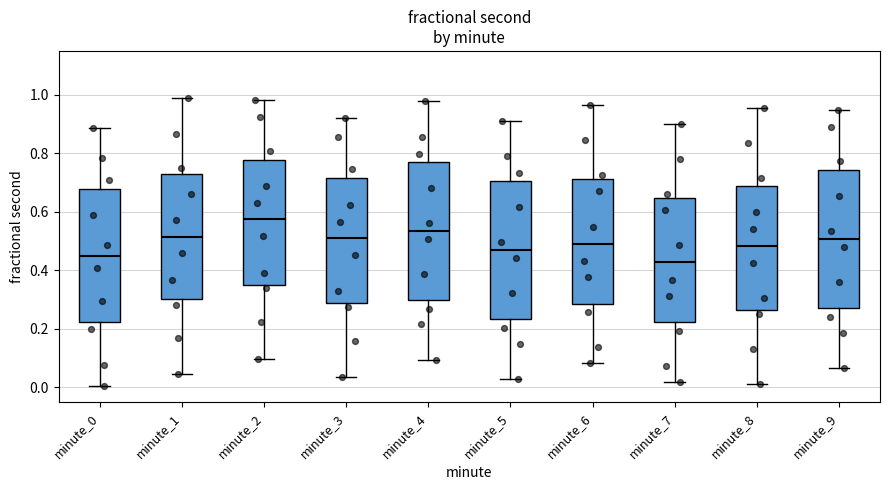

Reading left to right, transcribe this box plot: for each box, give where its median line is, the range the box spans, and where its two whiskers end, as read against the y-axis. The values are not printed on the chart, so give them approximately, as read against the axis.

minute_0: median 0.44, box 0.22 to 0.68, whiskers 0.00 to 0.88
minute_1: median 0.52, box 0.30 to 0.72, whiskers 0.04 to 0.98
minute_2: median 0.58, box 0.36 to 0.78, whiskers 0.10 to 0.98
minute_3: median 0.50, box 0.28 to 0.72, whiskers 0.04 to 0.92
minute_4: median 0.54, box 0.30 to 0.76, whiskers 0.10 to 0.98
minute_5: median 0.48, box 0.24 to 0.70, whiskers 0.02 to 0.92
minute_6: median 0.50, box 0.28 to 0.72, whiskers 0.08 to 0.96
minute_7: median 0.42, box 0.22 to 0.64, whiskers 0.02 to 0.90
minute_8: median 0.48, box 0.26 to 0.68, whiskers 0.02 to 0.96
minute_9: median 0.50, box 0.28 to 0.74, whiskers 0.06 to 0.94